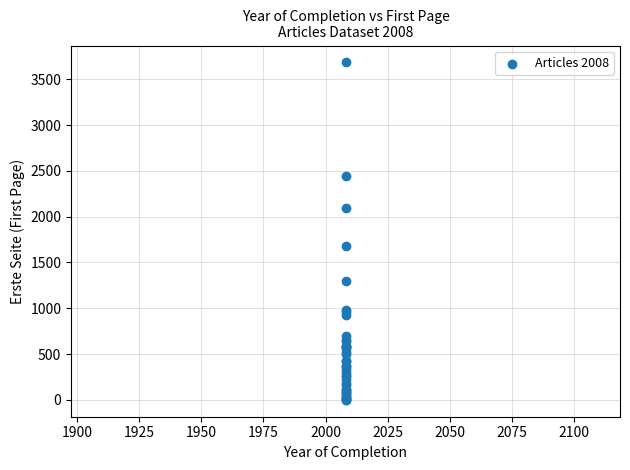

What Y value in the scatter plot is closest to 1842?

1683